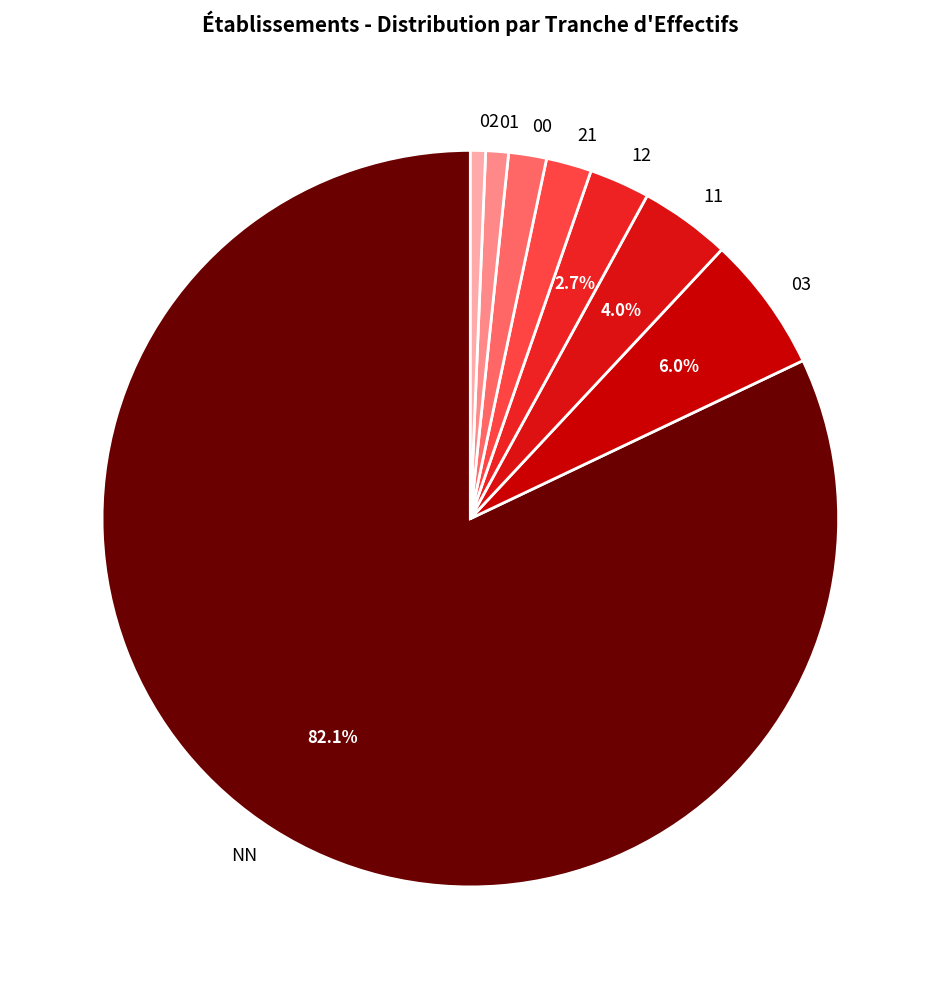

To the nearest percent, what is the average slice percentage?

12%